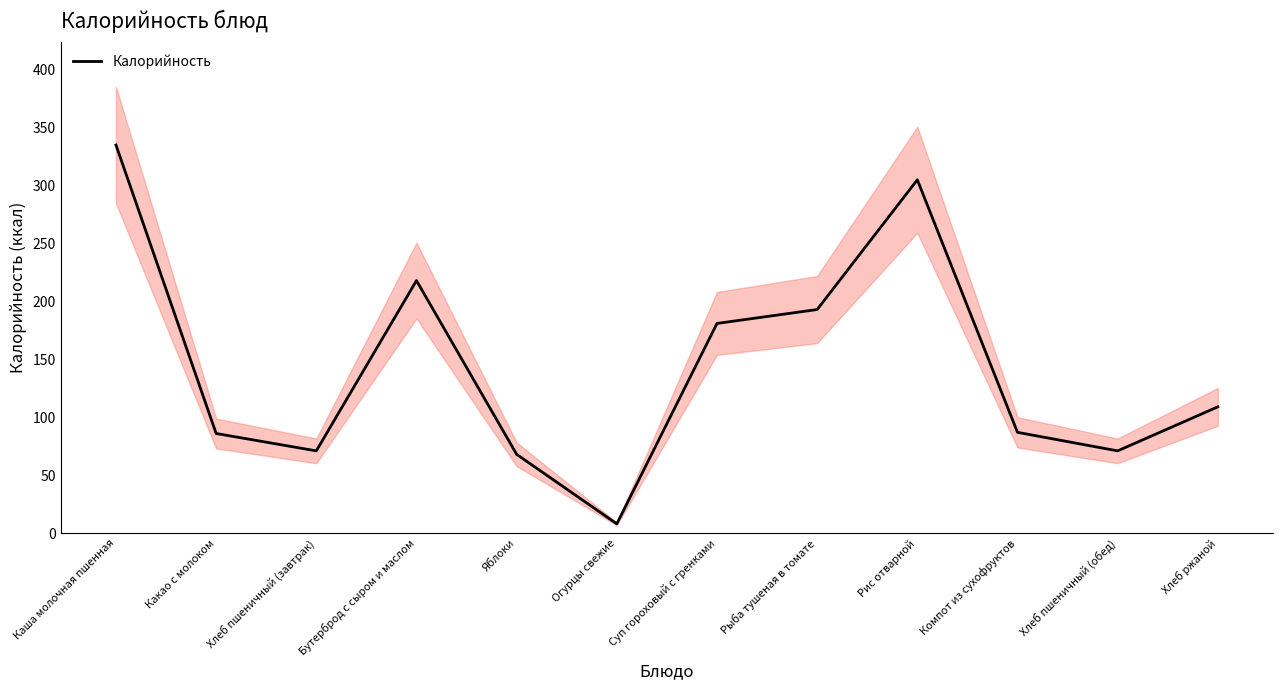

Is it true that the value at Хлеб ржаной is 109?

True